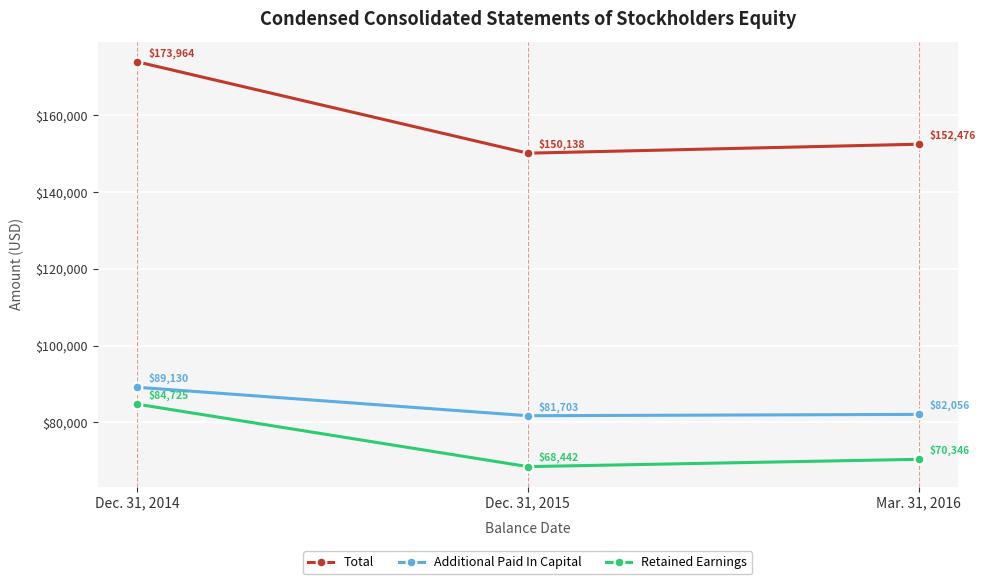

What is the difference between the Additional Paid In Capital values at Mar. 31, 2016 and Dec. 31, 2015?

353